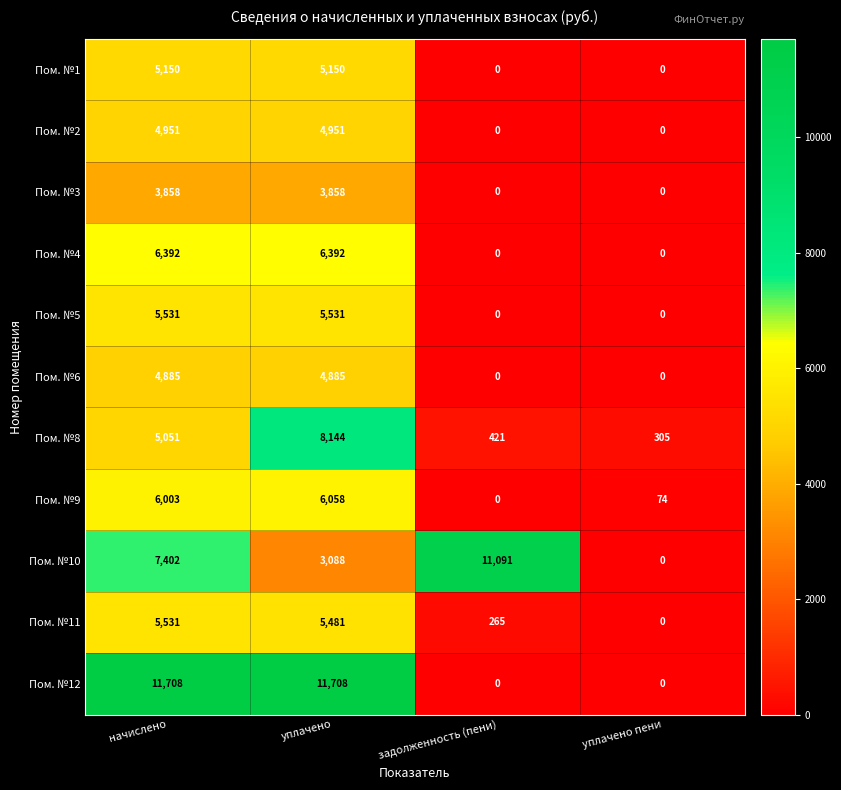

At how many categories does at least one series exceed 2948?

3